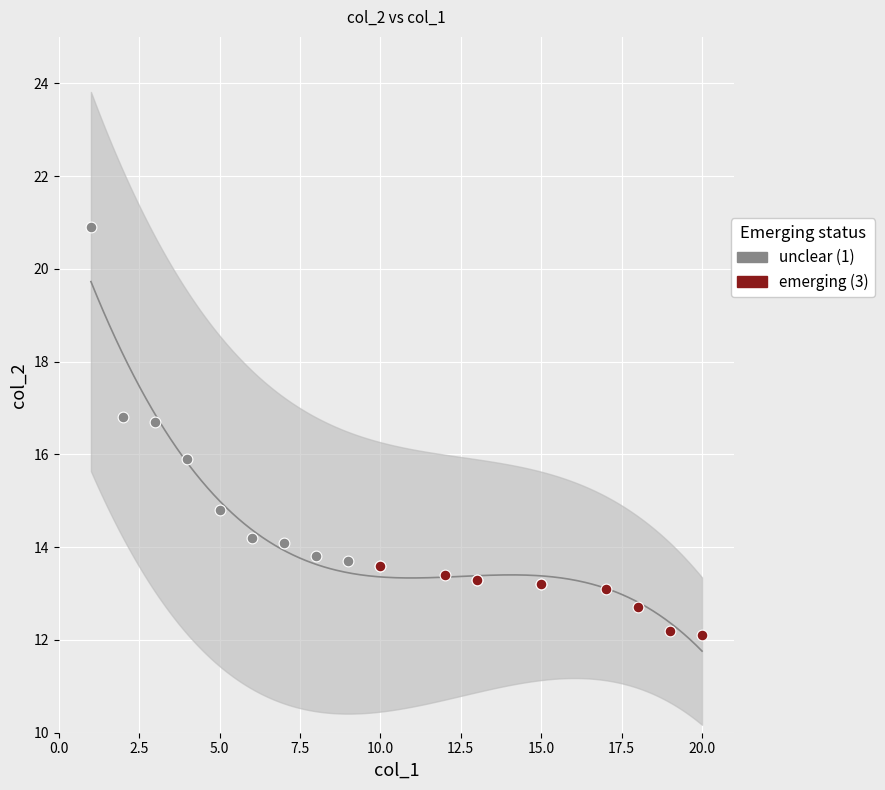

What is the change in value from 6 to 12?

-0.8